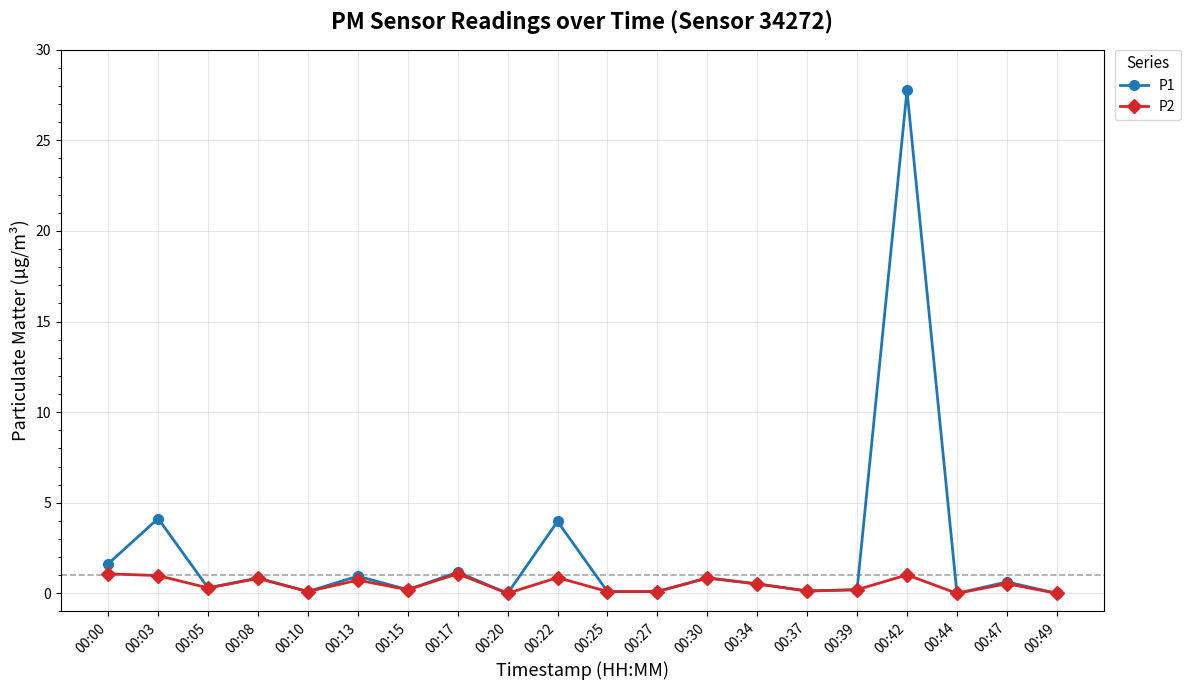

Which series has the largest range (max minus min)?

P1